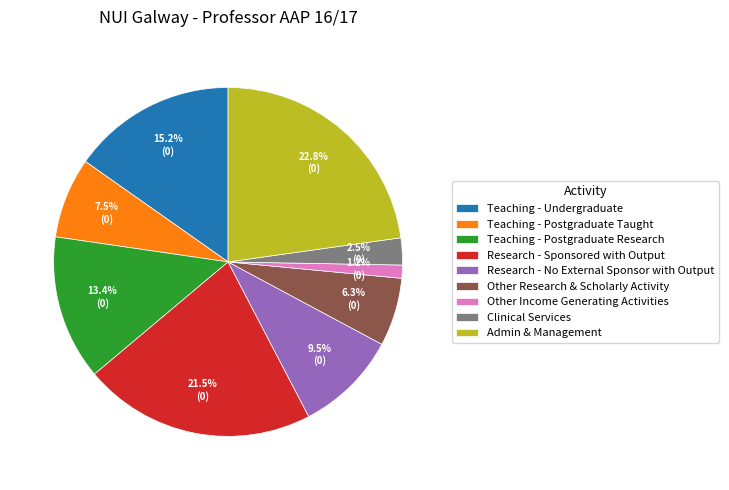

What portion of the pie excludes Teaching - Postgraduate Research?

86.6%